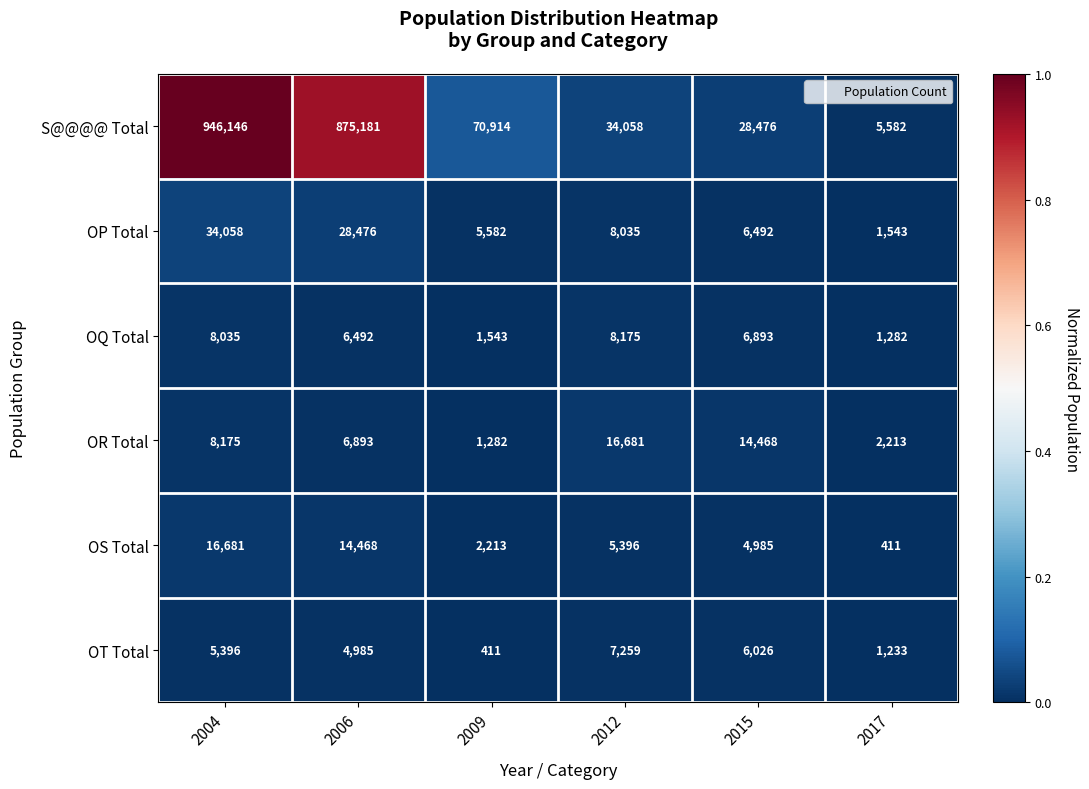

At which category is the sum across all series the highest?

2004